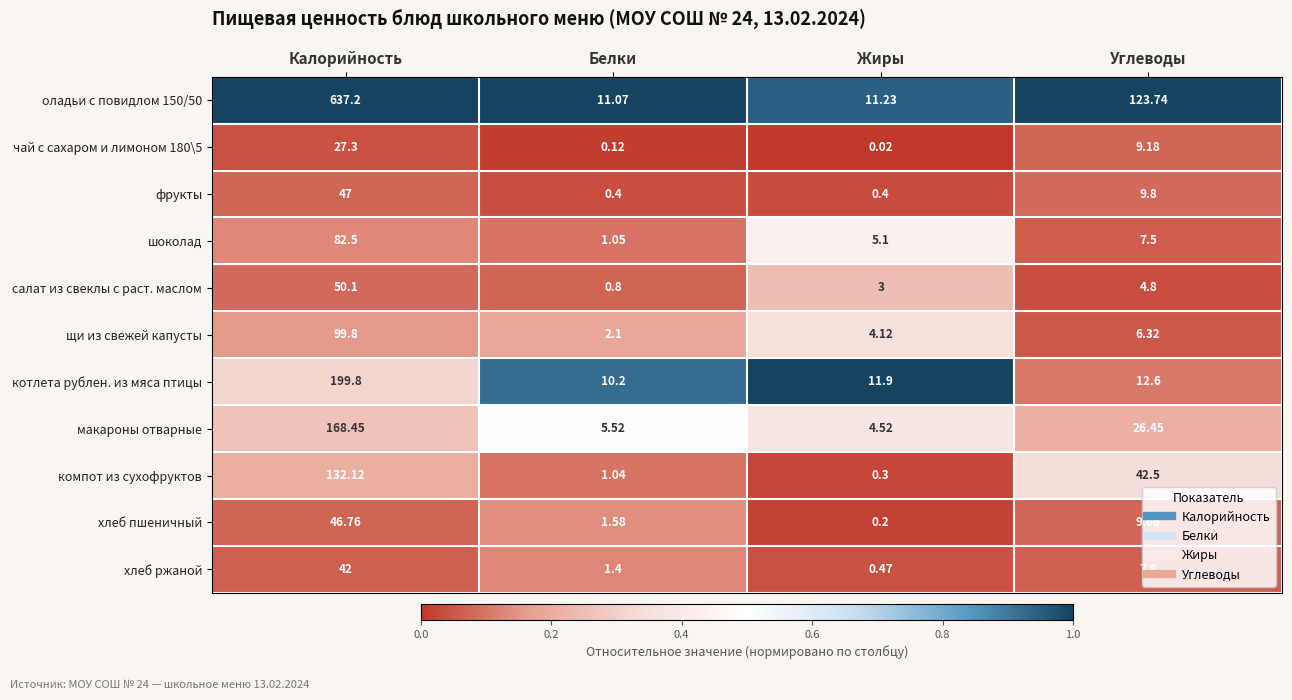

Which series has the largest total across all categories?

оладьи с повидлом 150/50